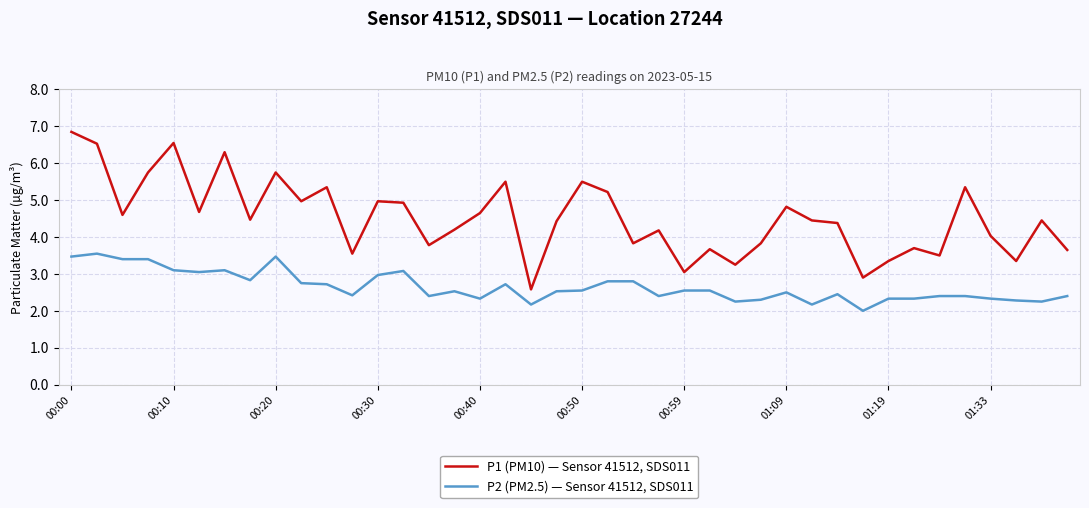

What is the average value of the P1 (PM10) — Sensor 41512, SDS011 series?

4.5